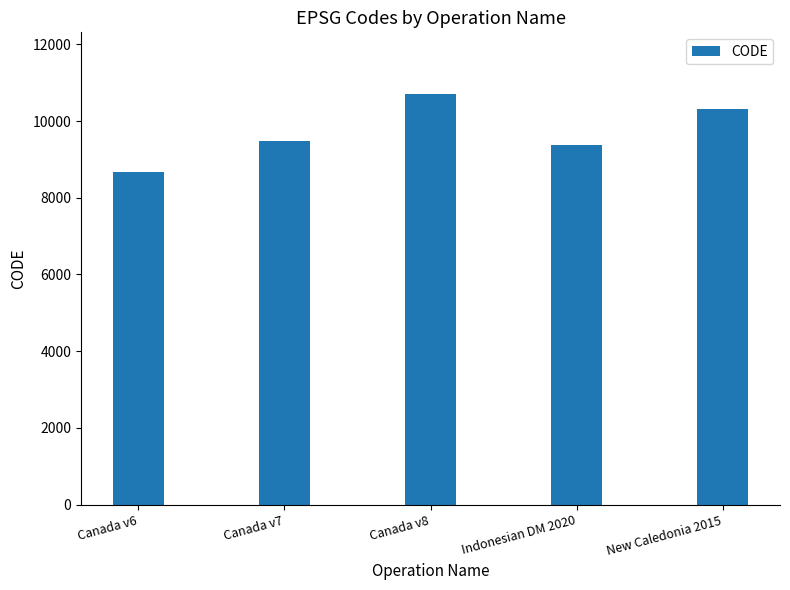

What is the difference between the values at Canada v6 and Canada v7?

807